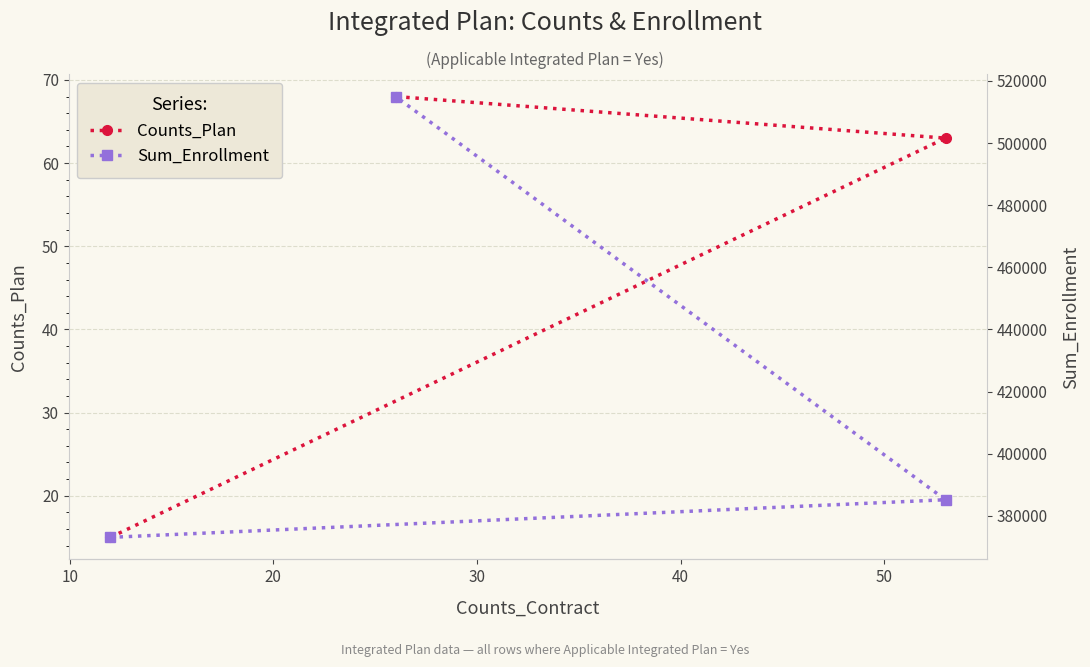

What is the minimum value for Counts_Plan?

15